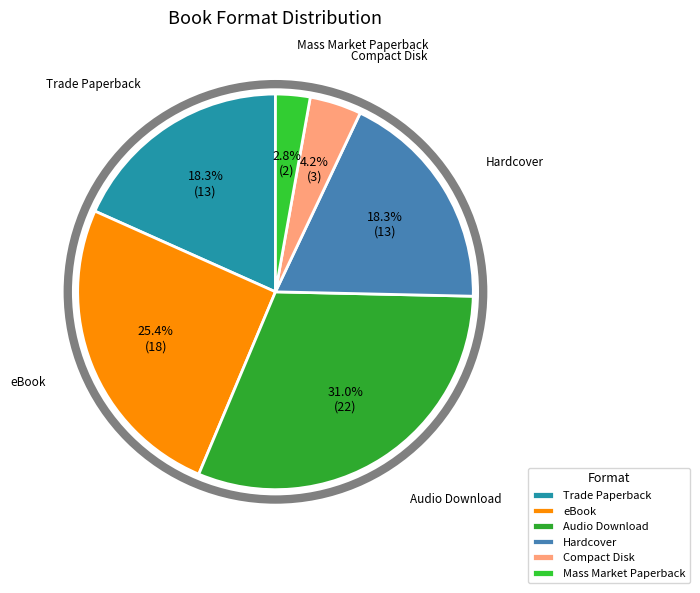

Is there a majority slice in this chart?

No